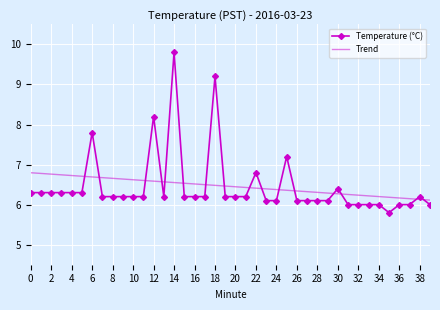

What is the sum of all Temperature (°C) values?

258.2